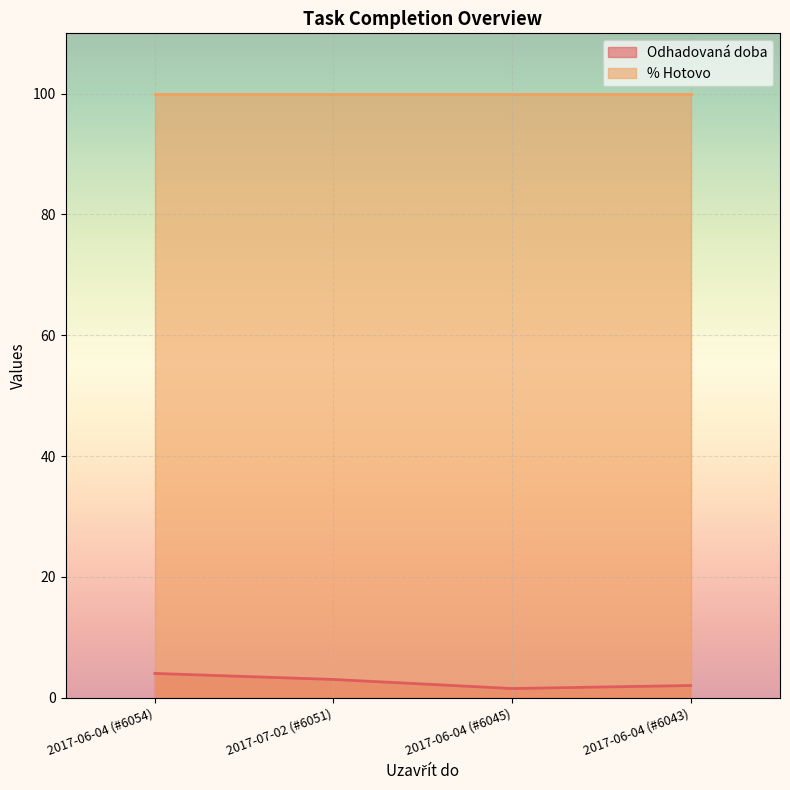

How many interior local valleys (lower than both neighbors) does the data have?

1